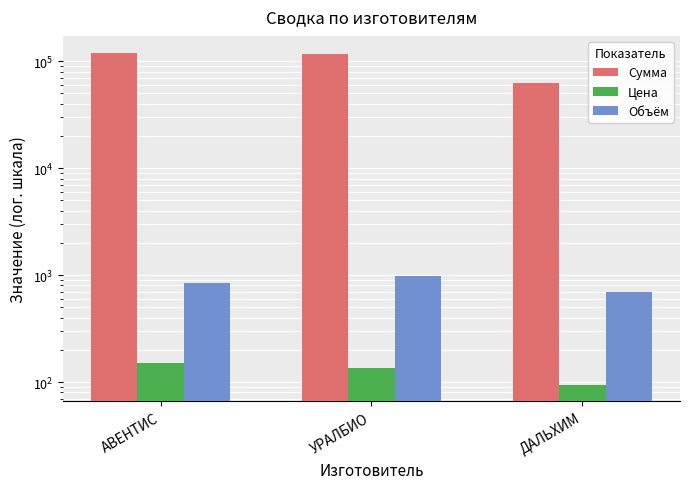

What is the difference between the Объём values at ДАЛЬХИМ and УРАЛБИО?

278.0